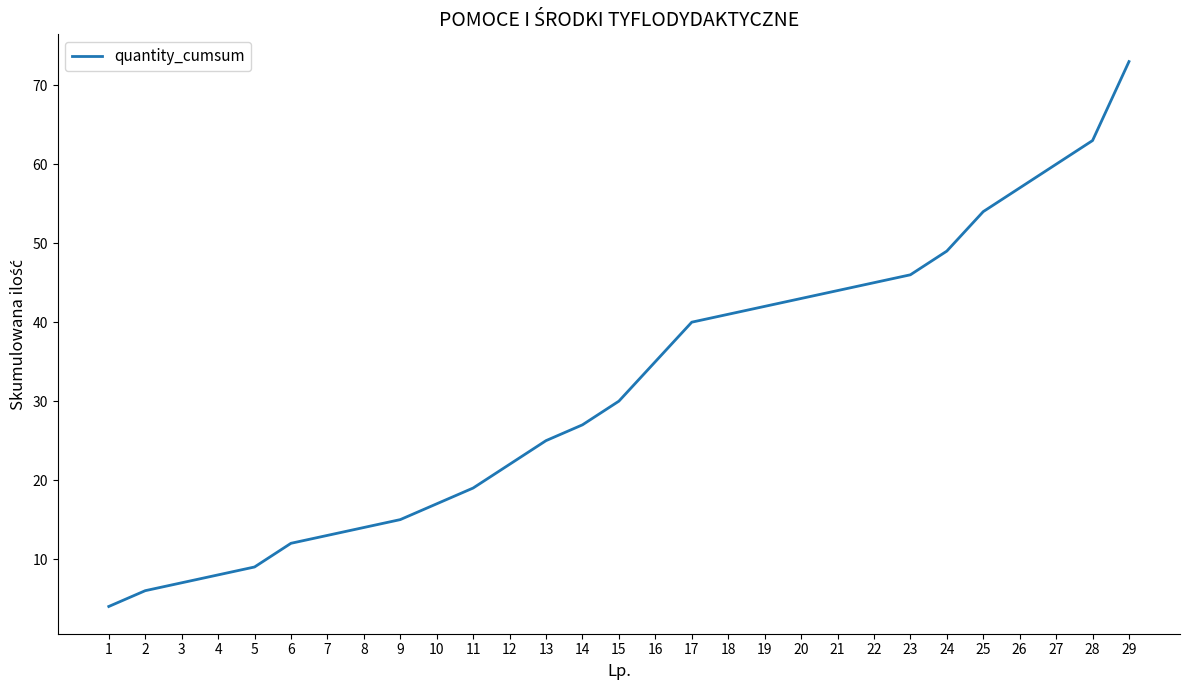

What is the approximate value at 8?

14